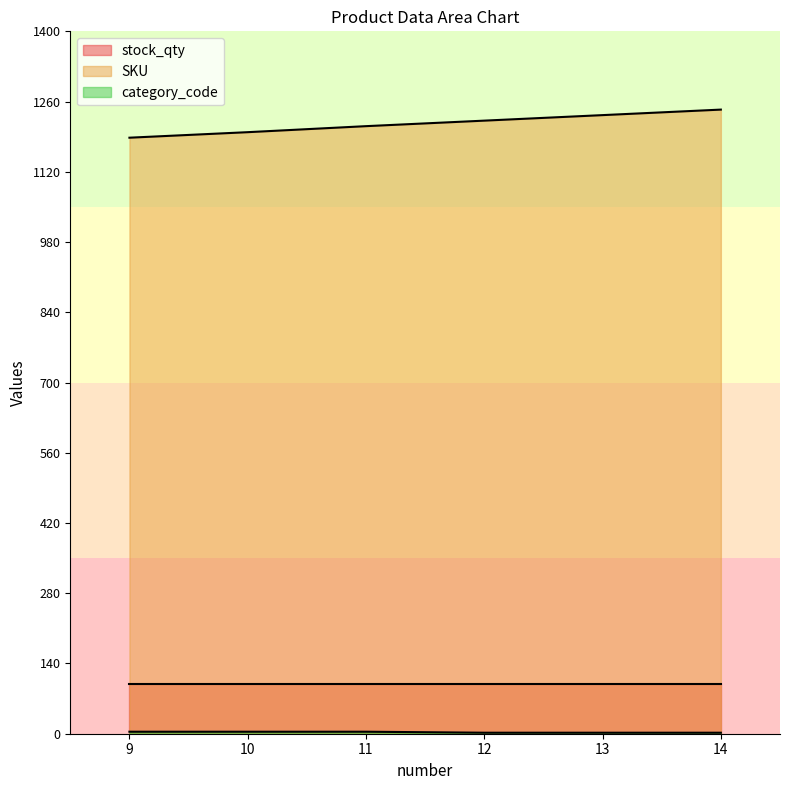

Which series has the largest total across all categories?

SKU